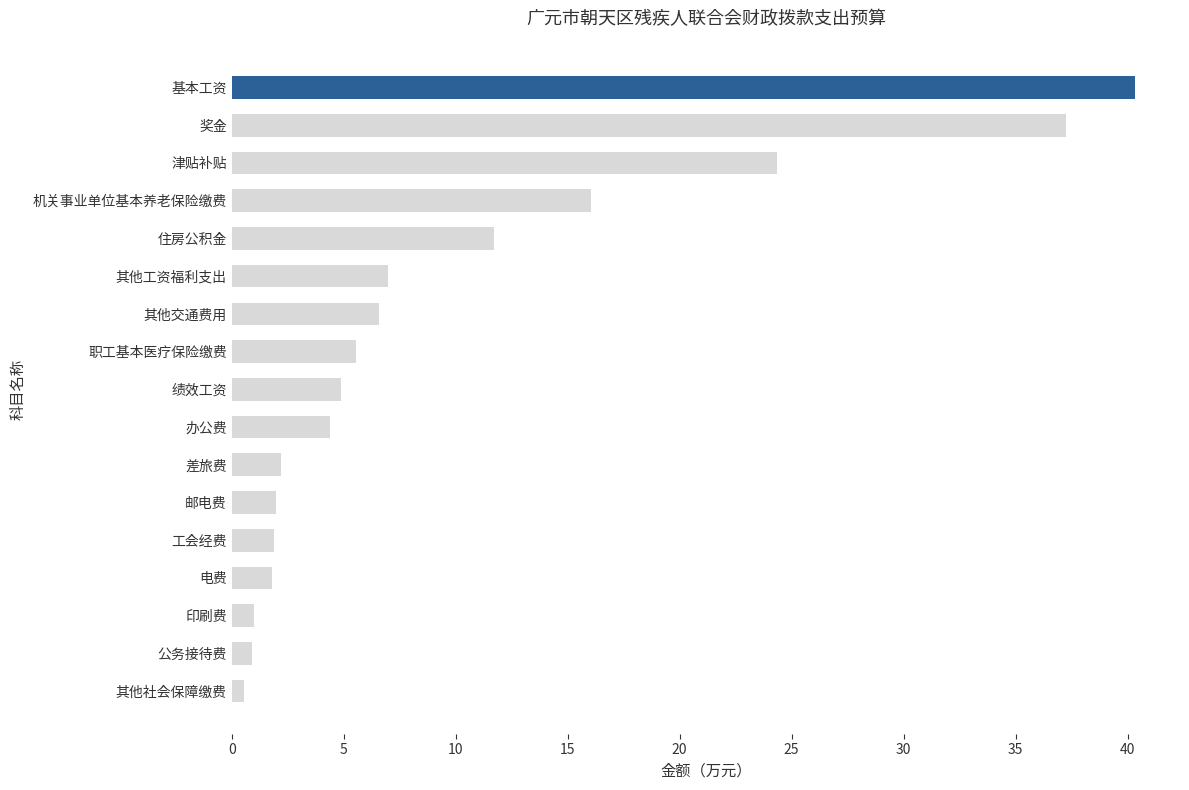

What position from the bottom is 津贴补贴?

15